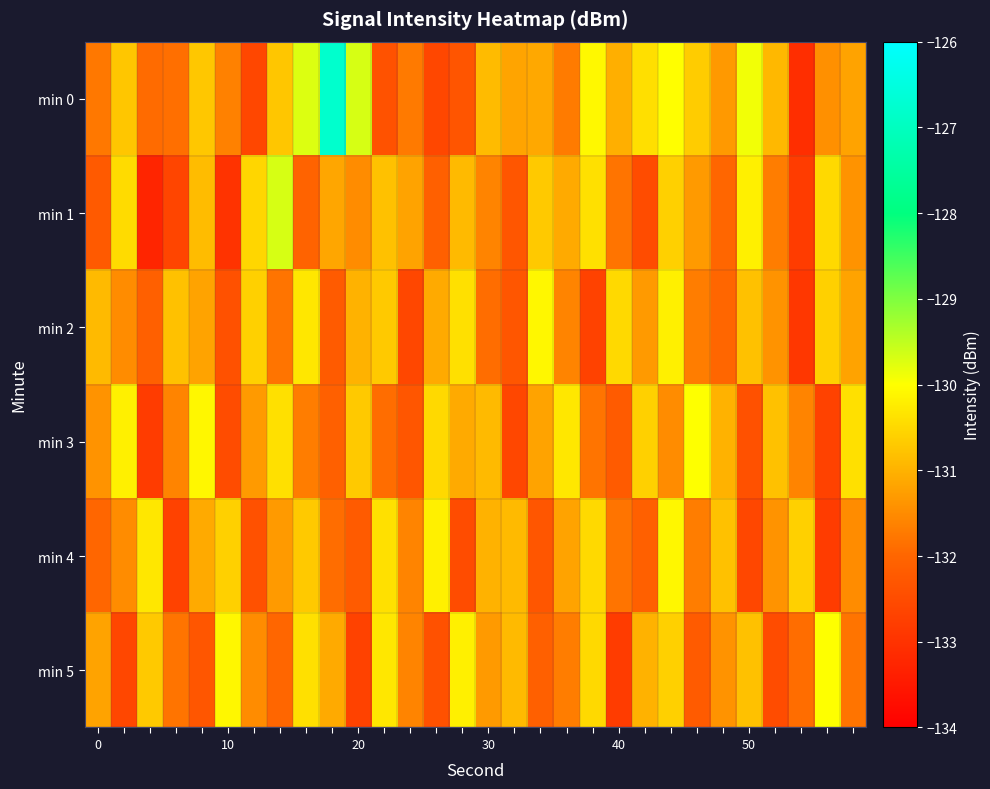

Rank the series by their maximum value, from lowest to highest.

min 2, min 4, min 3, min 5, min 1, min 0